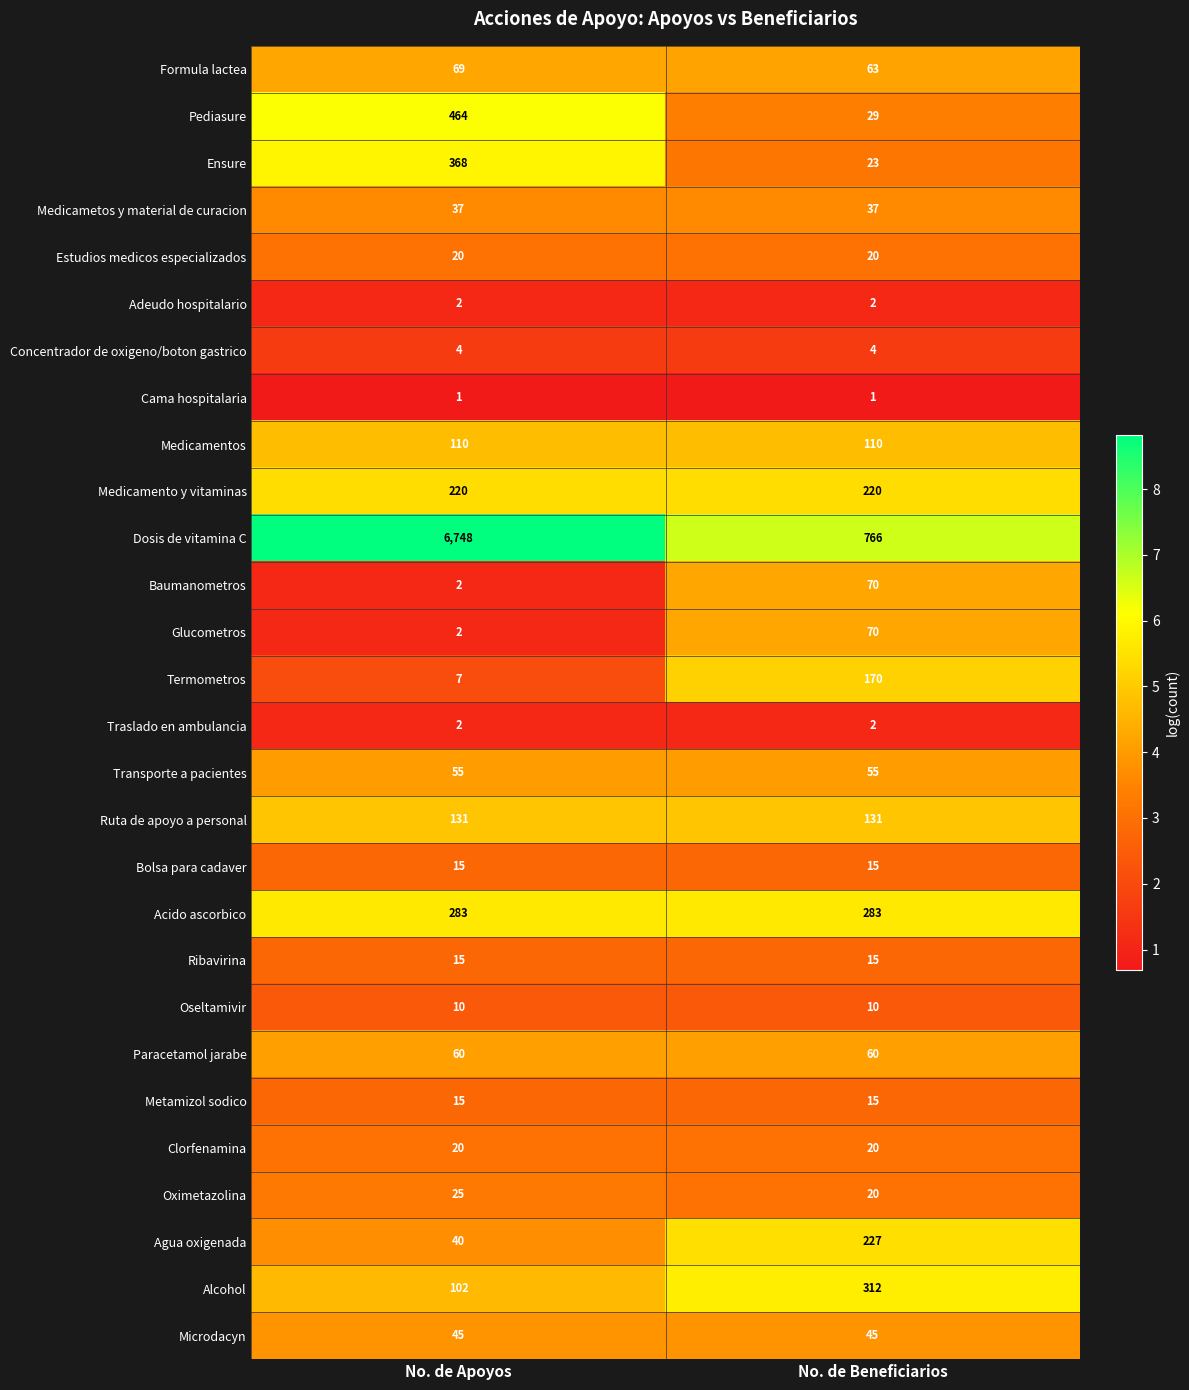

What is the difference between the maximum and minimum values in the Ensure series?

345